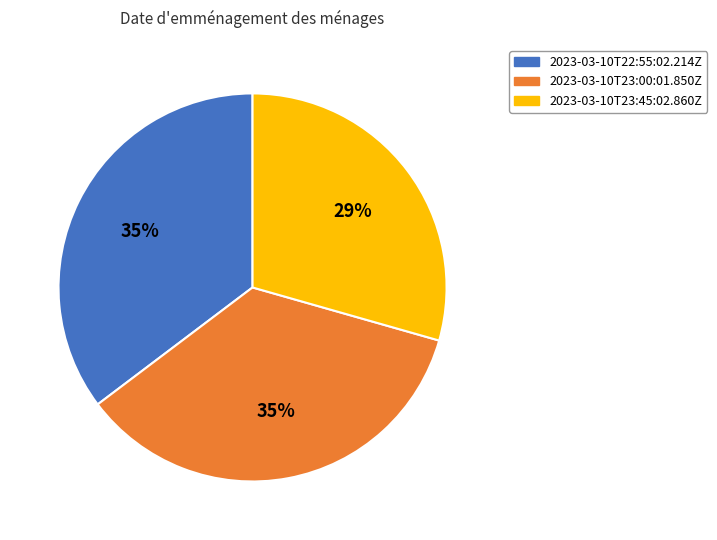

Is 2023-03-10T23:45:02.860Z the majority of the pie?

No